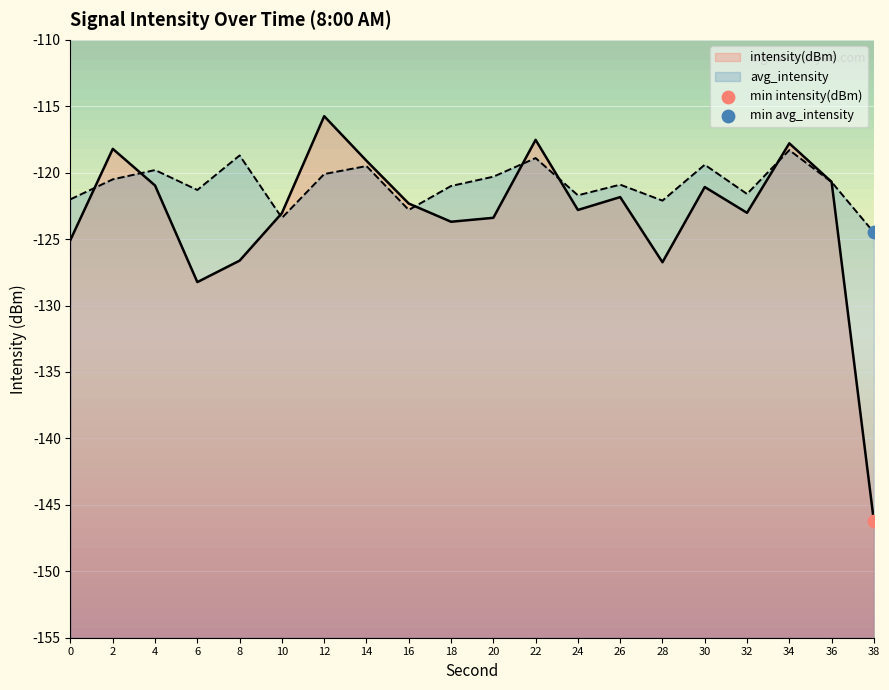

At which category is the sum across all series the highest?

12